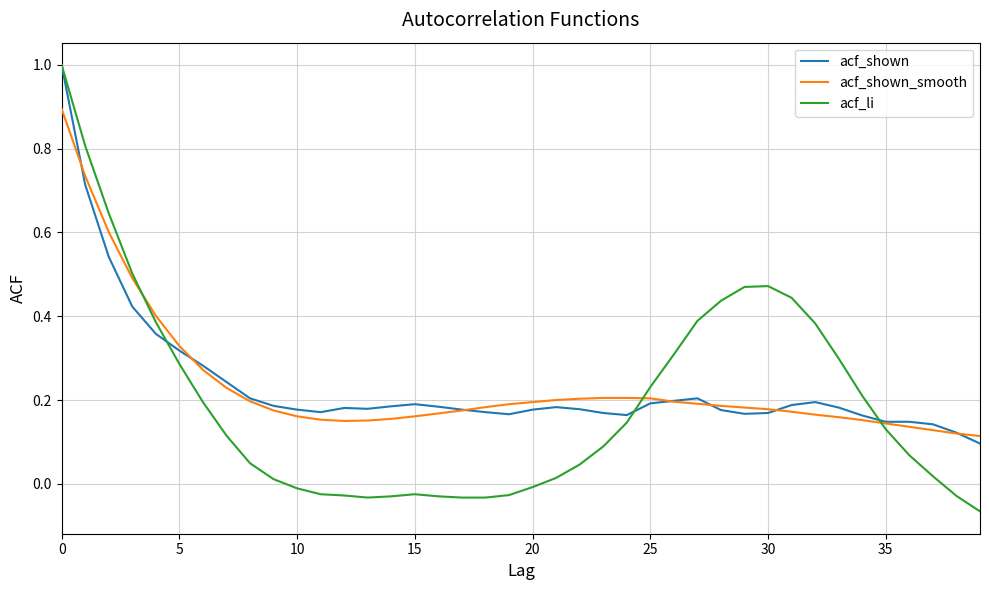

Which series has the widest spread of values?

acf_li